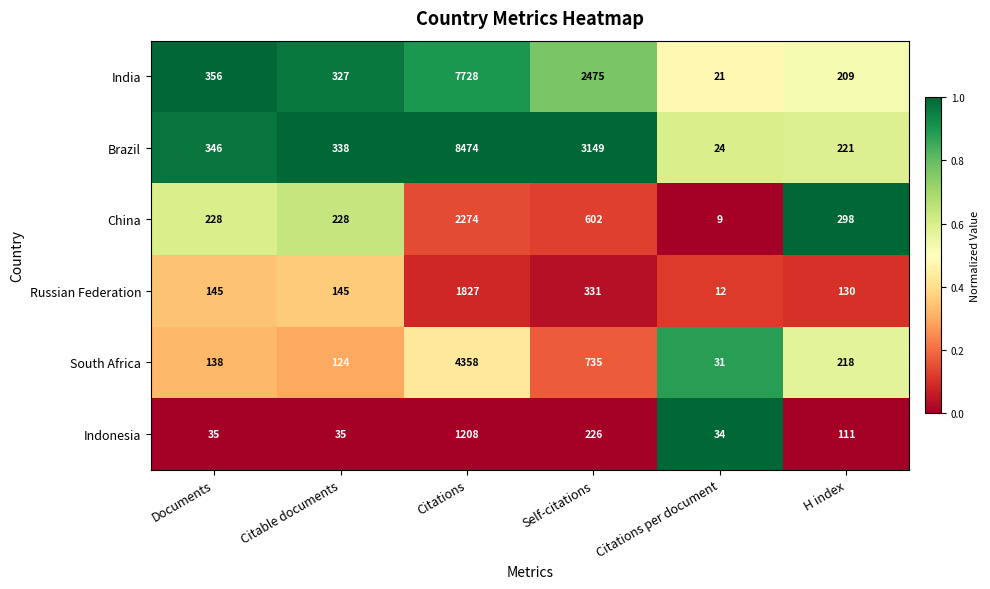

The value of South Africa at H index is 287. True or false?

False